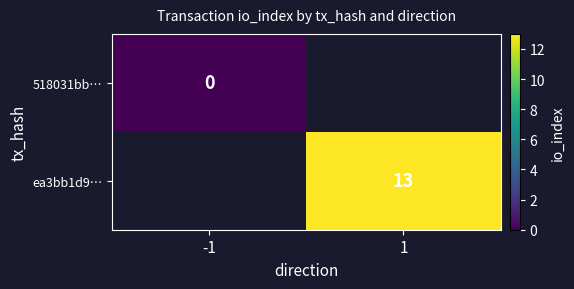

The value of ea3bb1d9… at 1 is 13. True or false?

True